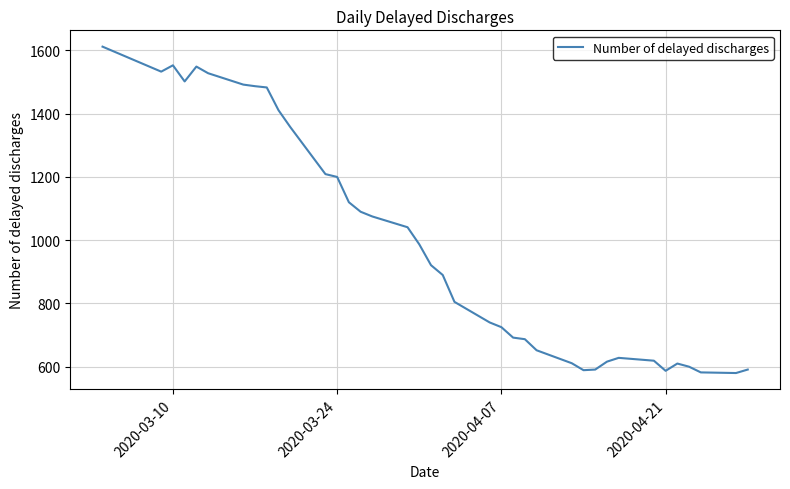

What is the maximum value shown in the chart?

1612